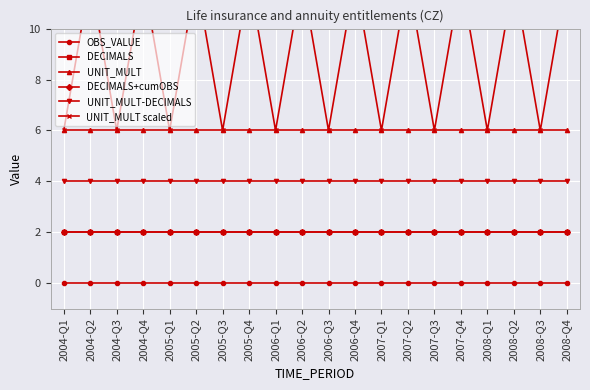

What is the label of the 12th point from the left?

2006-Q4